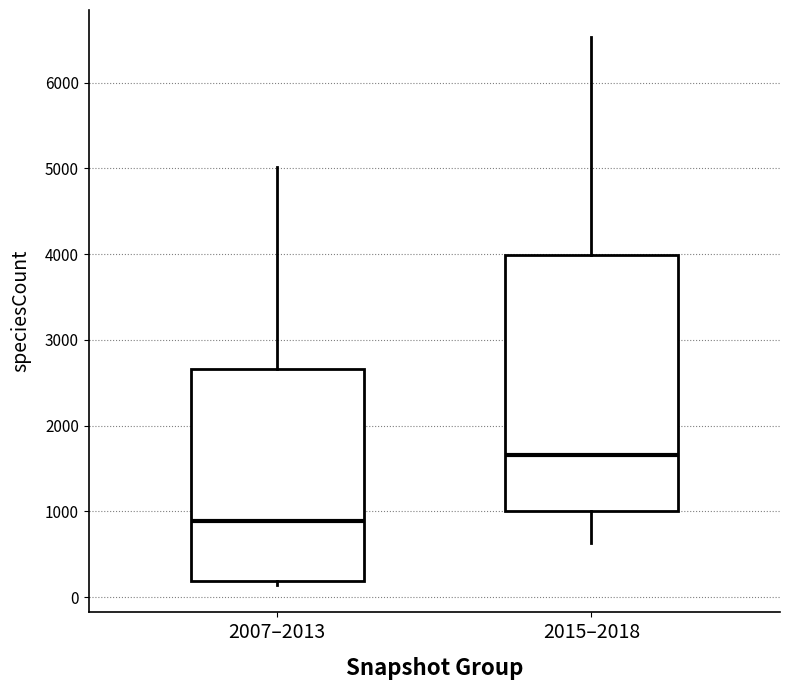

Which box's median line is the highest?

2015–2018